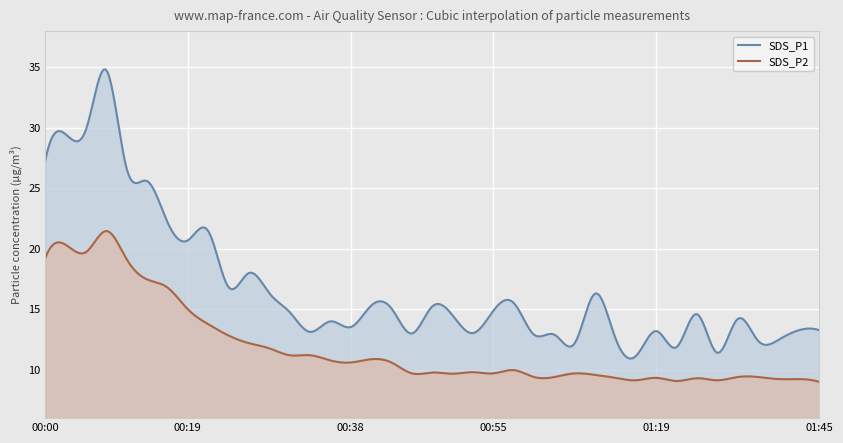

At which label is SDS_P2 closest to 15?

00:19